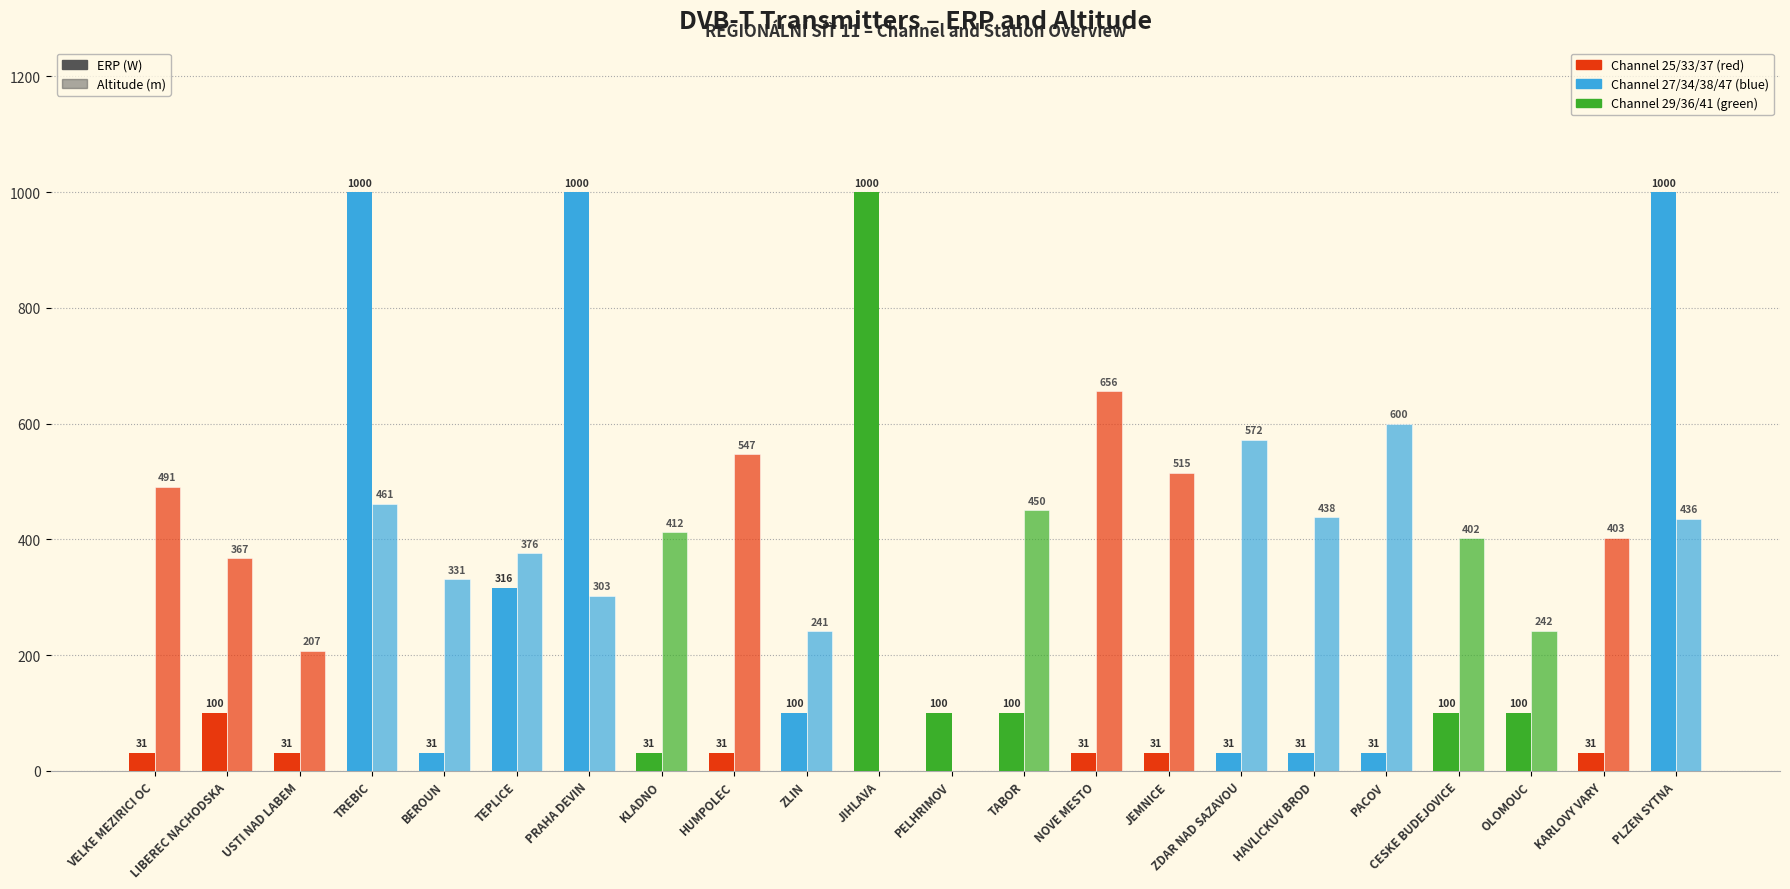

How many groups of bars are there?

22